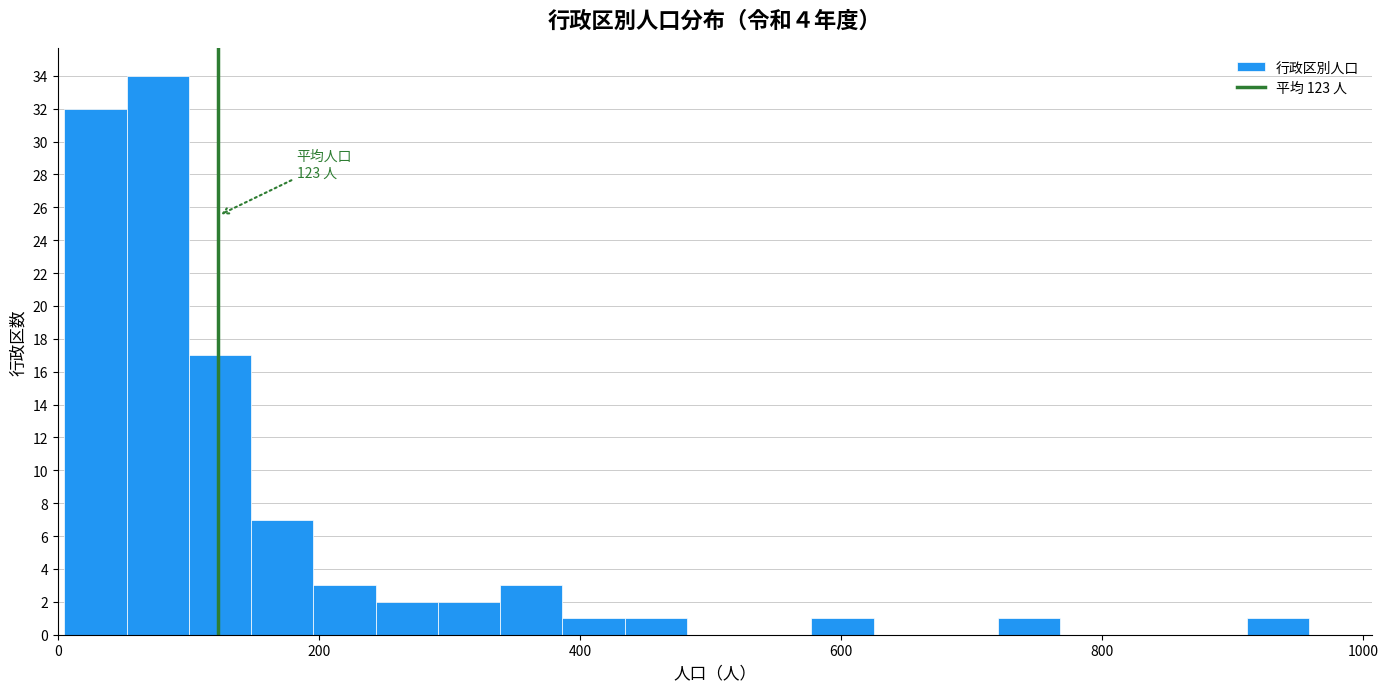

Read against the x-axis, roughly where is the centre of the tallest bar?

80